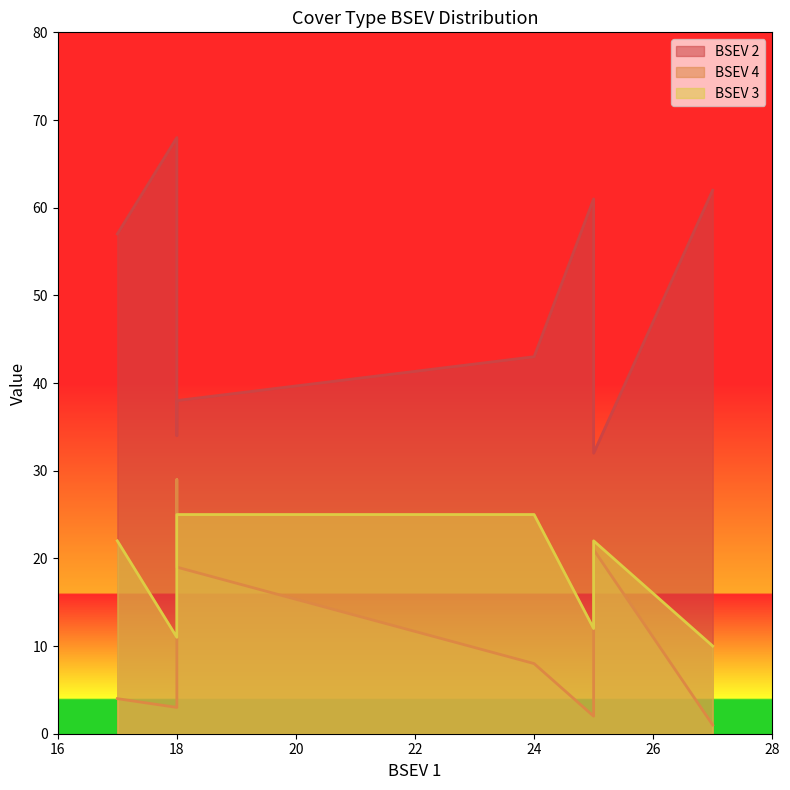

What is the difference between the second highest and minimum values in the BSEV 3 series?

15